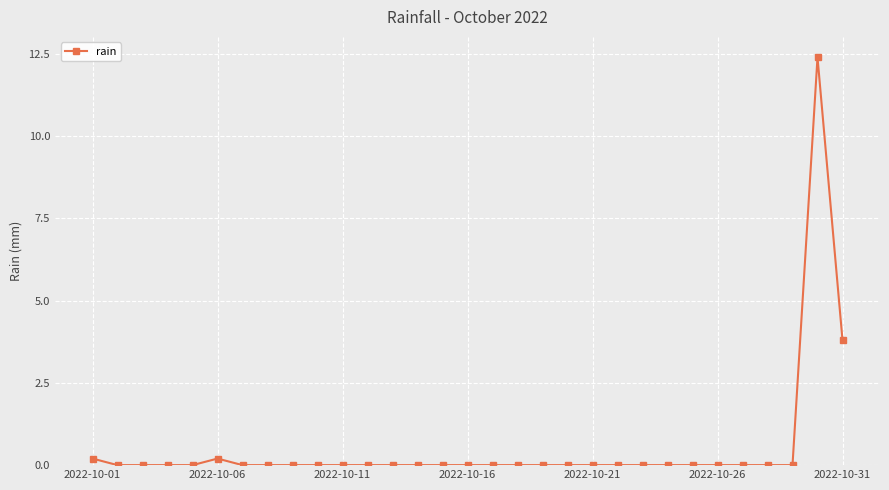

What is the greatest value displayed?

12.4